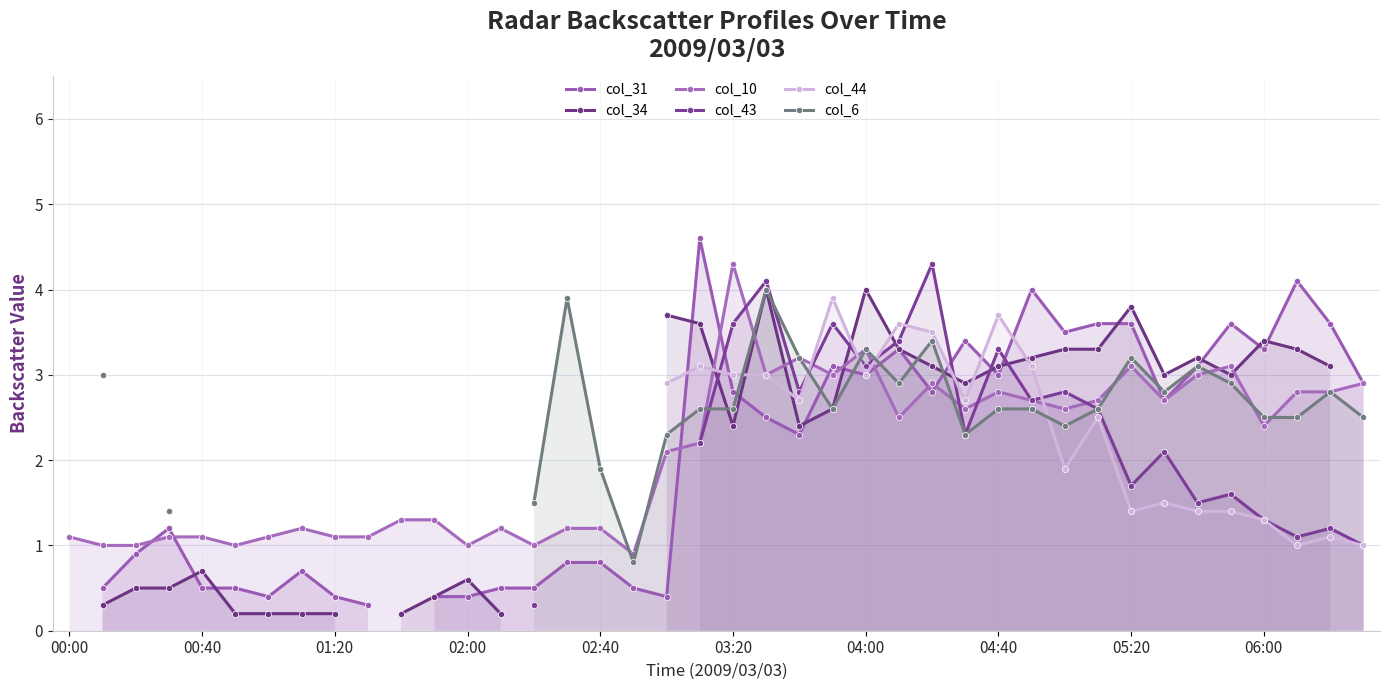

Which series ends up on top after the final intersection of col_6 and col_44?

col_6